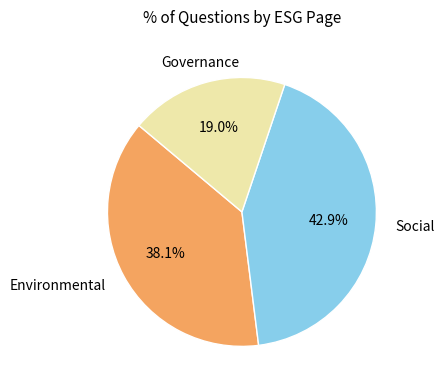

Is there any slice that represents more than half of the pie?

No